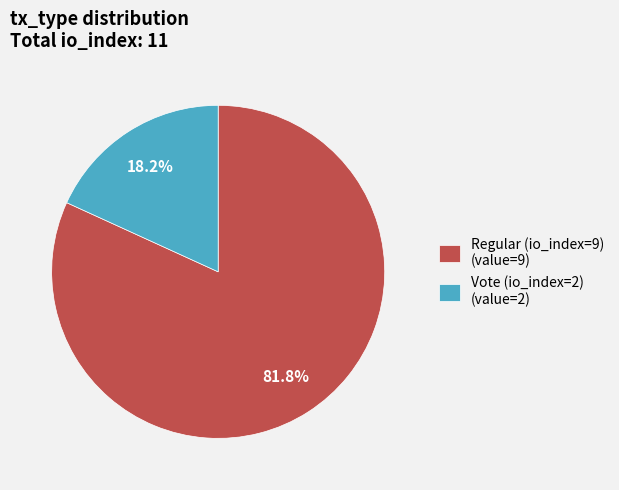

Approximately how many times larger is the value at Vote (io_index=2) compared to Regular (io_index=9)?

0.2